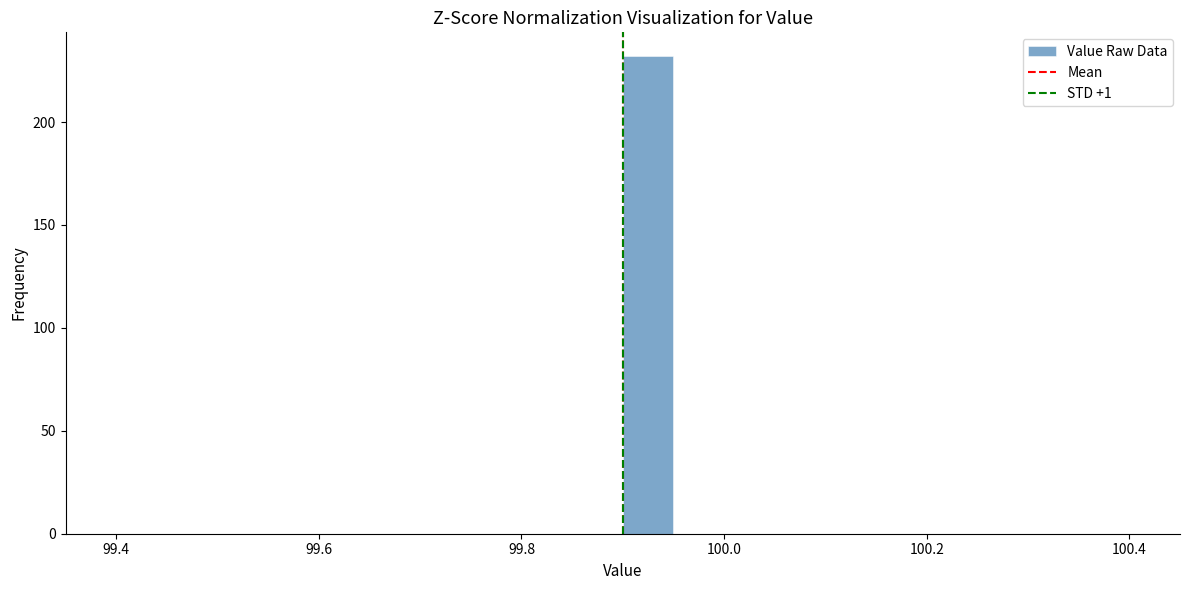

Around what value on the x-axis is the tallest bar? Give the approximate position of its centre, as read against the axis.

99.92